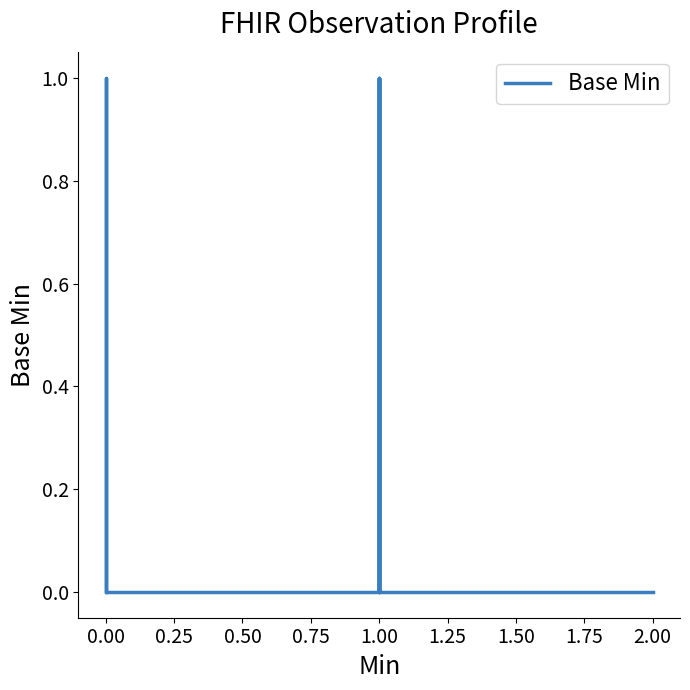

What is the greatest value displayed?

1